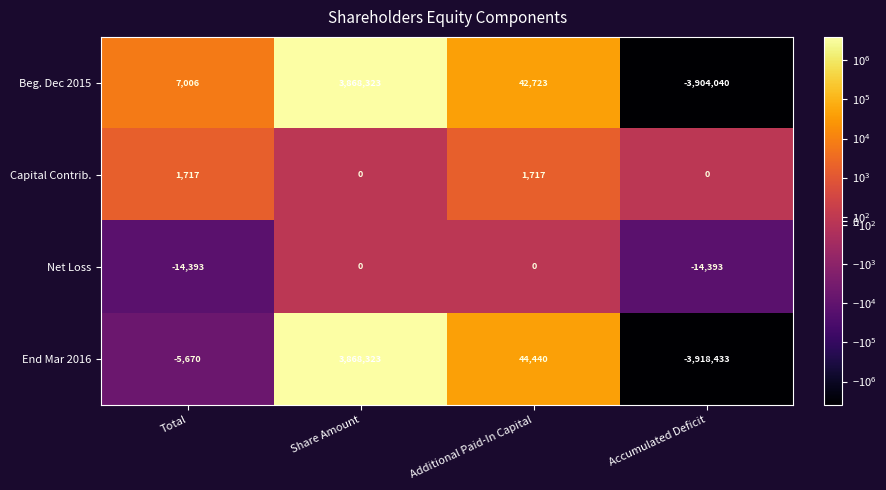

What is the smallest value displayed?

-3918433